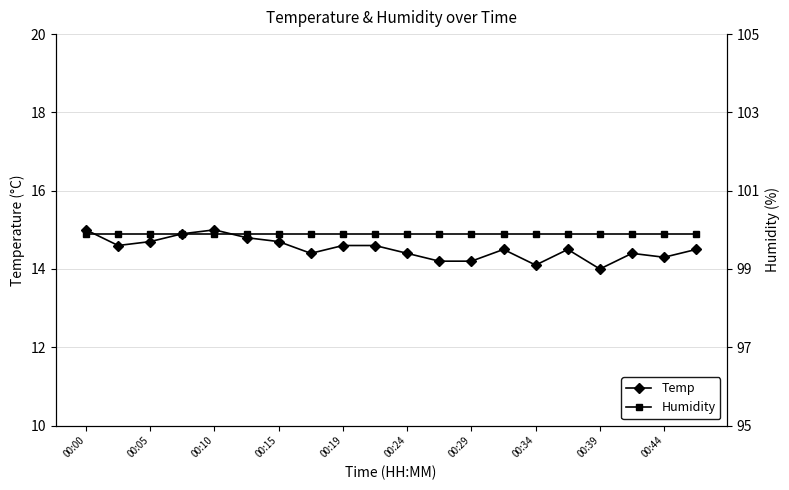

Reading left to right, list all the values displayed in this chart.

Temp: 15.0	14.6	14.7	14.9	15.0	14.8	14.7	14.4	14.6	14.6	14.4	14.2	14.2	14.5	14.1	14.5	14.0	14.4	14.3	14.5
Humidity: 99.9	99.9	99.9	99.9	99.9	99.9	99.9	99.9	99.9	99.9	99.9	99.9	99.9	99.9	99.9	99.9	99.9	99.9	99.9	99.9